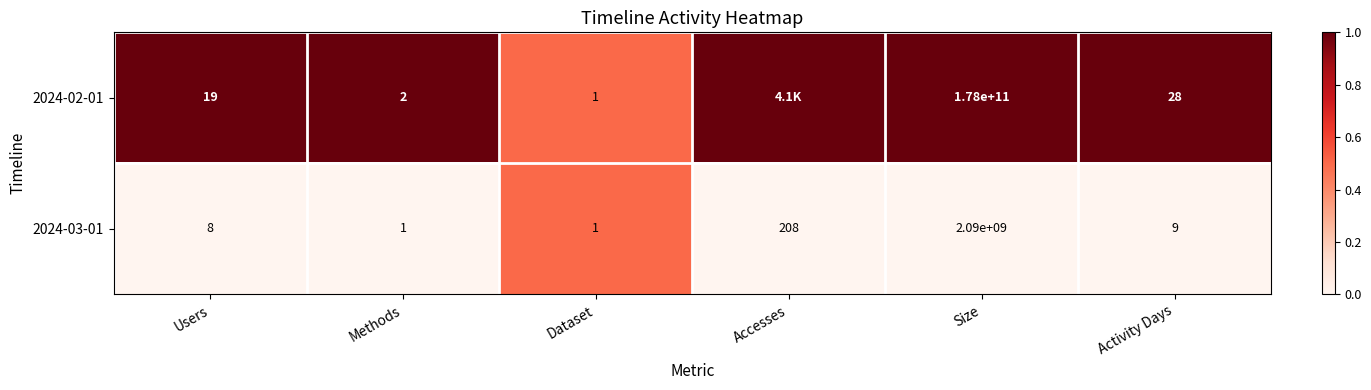

What is the spread (max minus min) of values at Size?

175910000000